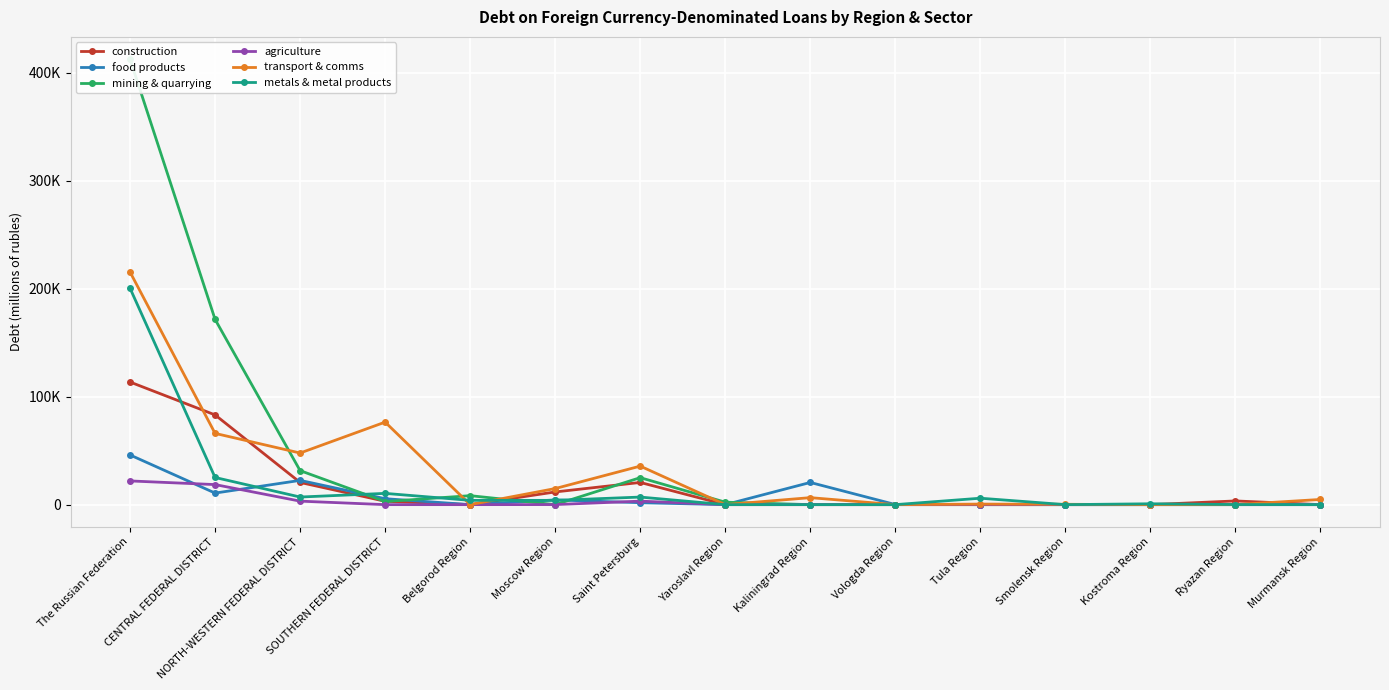

List the labels in order of metals & metal products value, smallest first.

Yaroslavl Region, Vologda Region, Smolensk Region, Murmansk Region, Kaliningrad Region, Ryazan Region, Kostroma Region, Moscow Region, Belgorod Region, Tula Region, Saint Petersburg, NORTH-WESTERN FEDERAL DISTRICT, SOUTHERN FEDERAL DISTRICT, CENTRAL FEDERAL DISTRICT, The Russian Federation